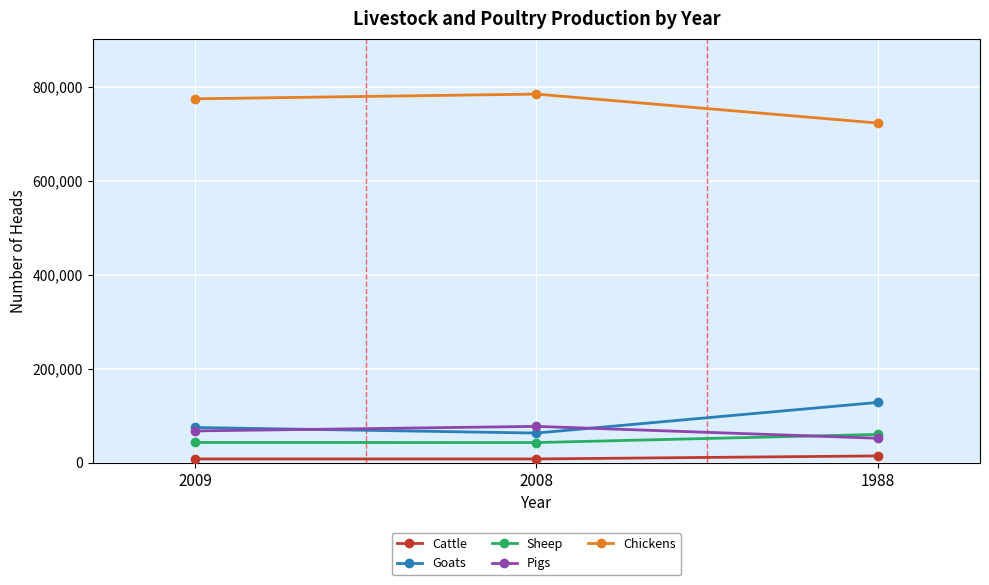

True or false: Pigs has a value of 80294 at 1988.

False